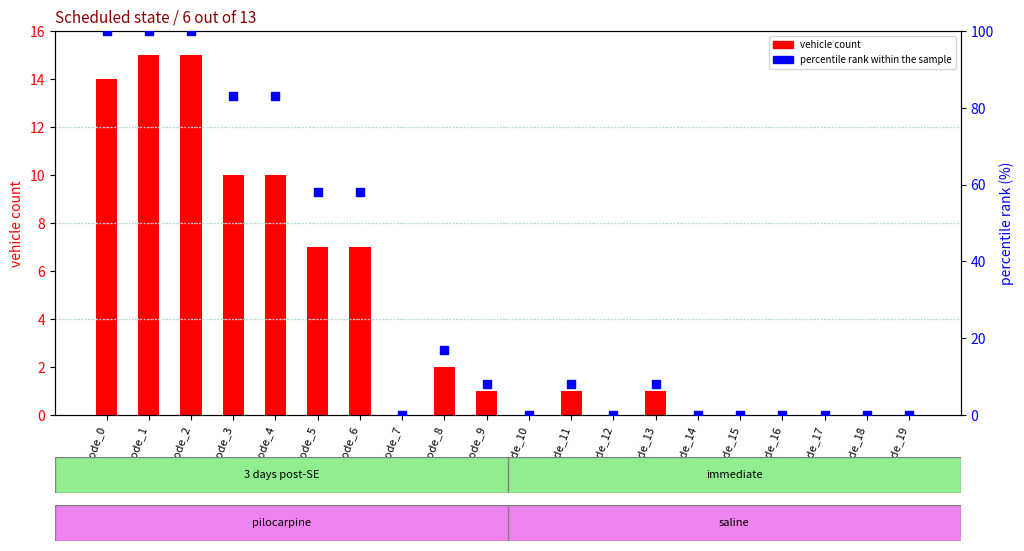

Which series has the largest Y range (max minus min)?

percentile rank